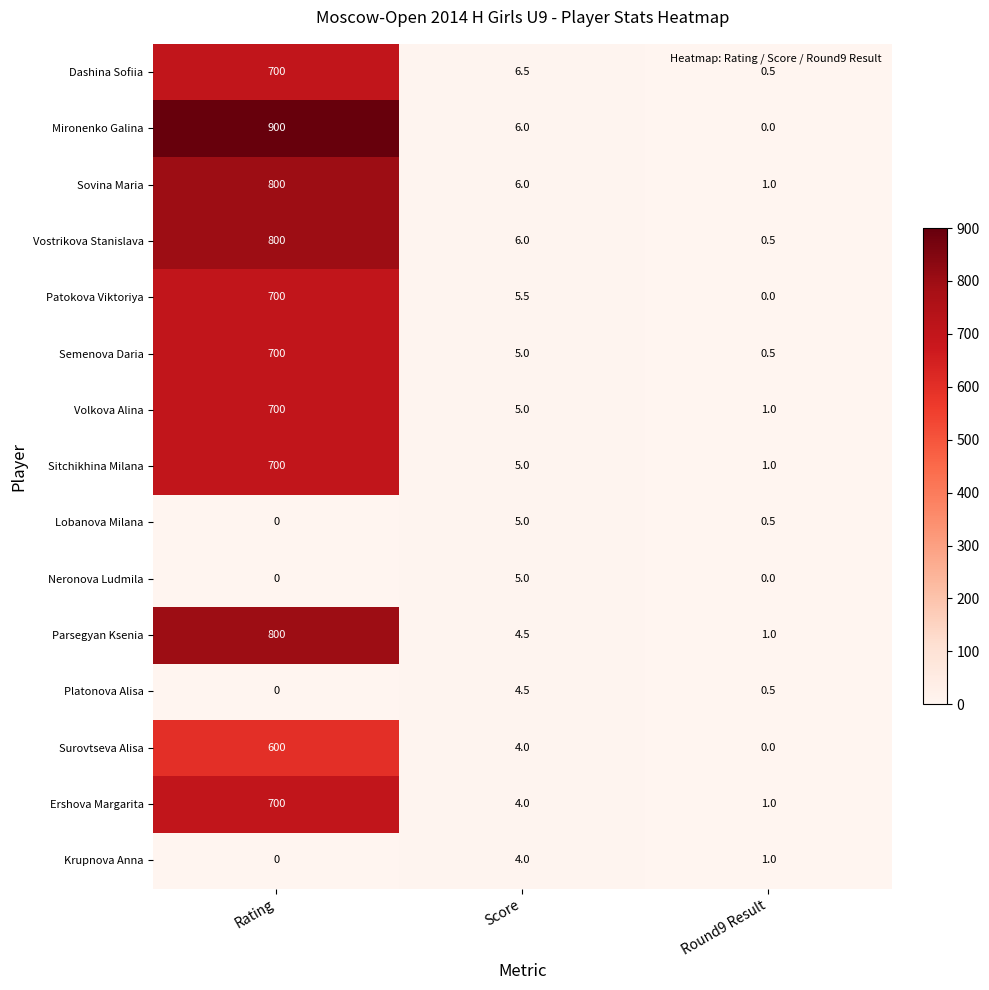

List the labels in order of Vostrikova Stanislava value, largest first.

Rating, Score, Round9 Result